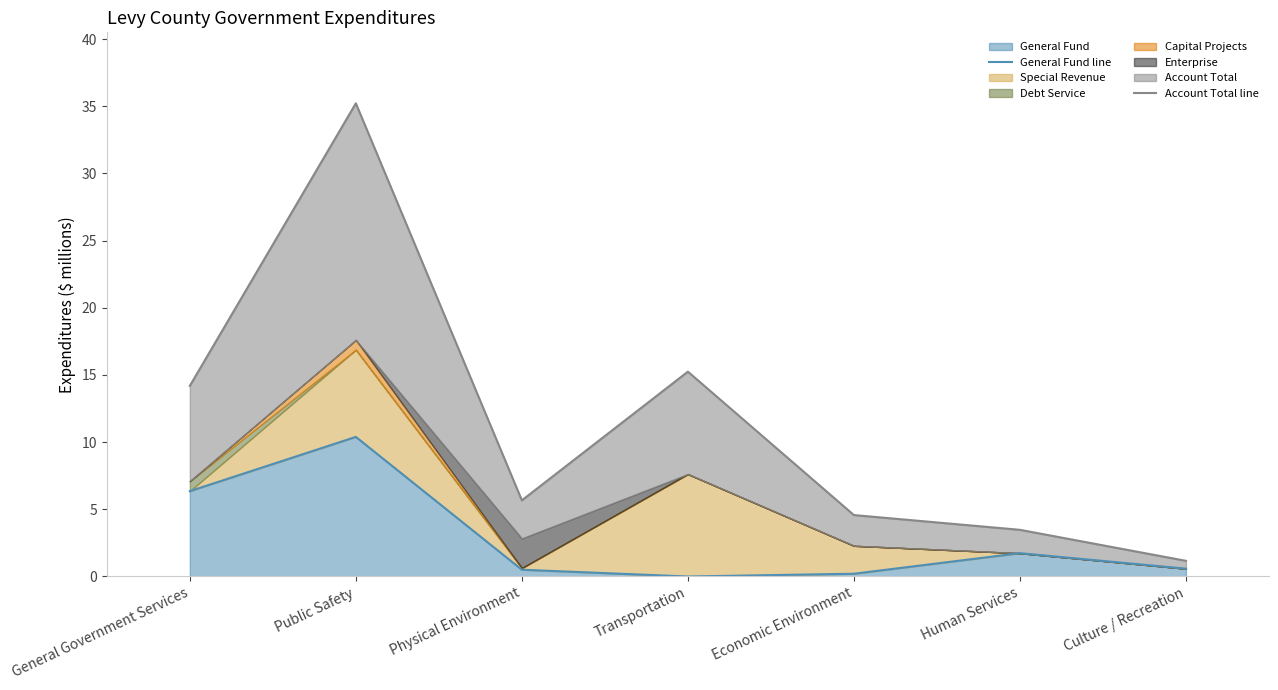

How many interior local peaks does the Account Total line series have?

2